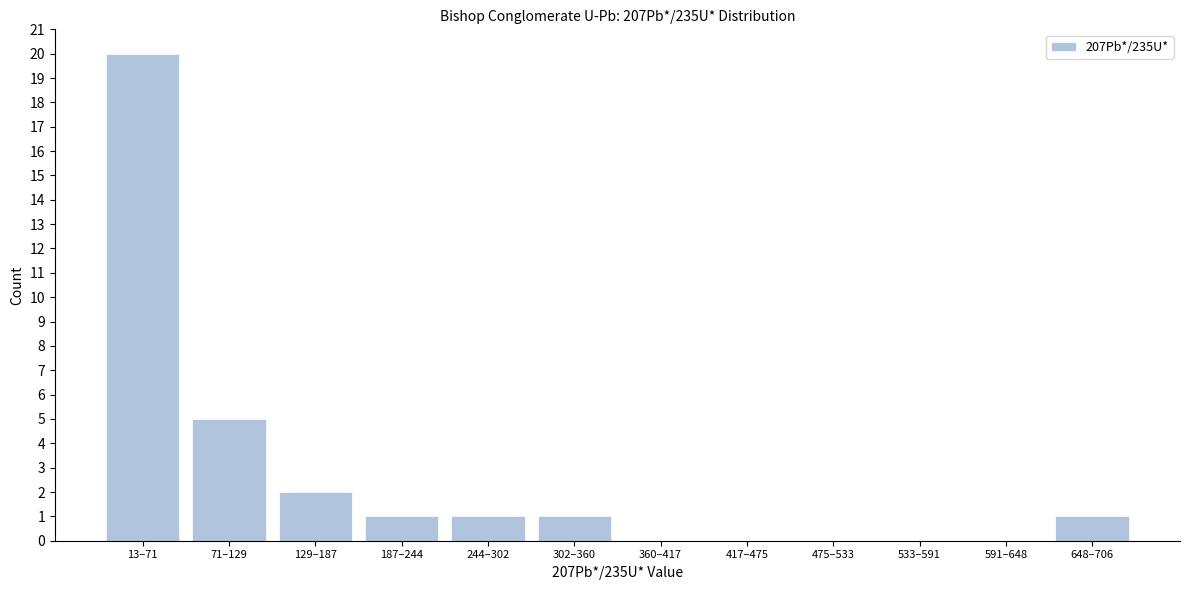

Reading left to right, what are all the values shown in this chart?

13–71=20	71–129=5	129–187=2	187–244=1	244–302=1	302–360=1	360–417=0	417–475=0	475–533=0	533–591=0	591–648=0	648–706=1